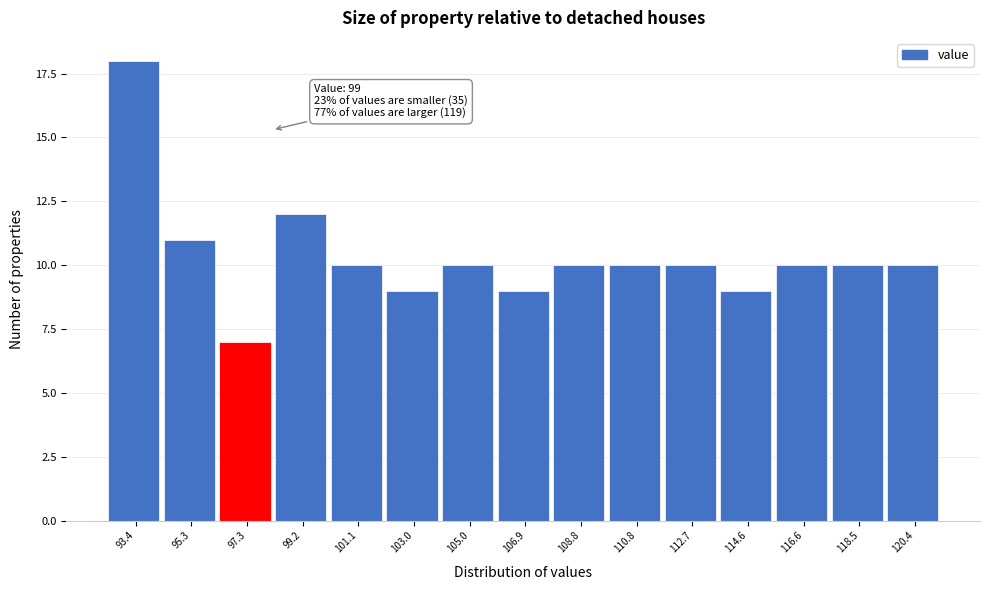

Reading left to right, extract all data points from this chart.

93.4=18	95.3=11	97.3=7	99.2=12	101.1=10	103.0=9	105.0=10	106.9=9	108.8=10	110.8=10	112.7=10	114.6=9	116.6=10	118.5=10	120.4=10